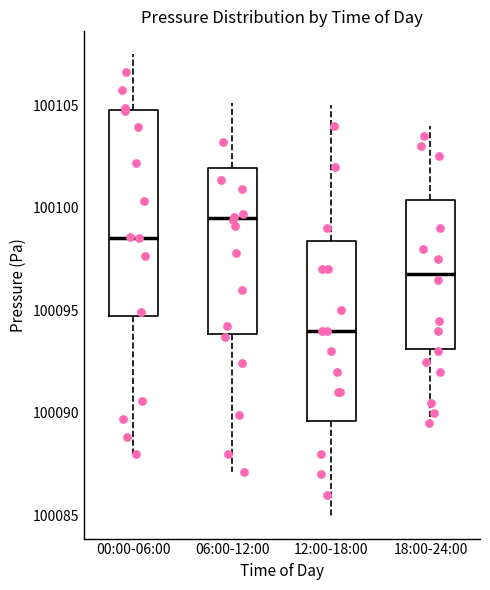

Which box's median line is the highest?

06:00-12:00